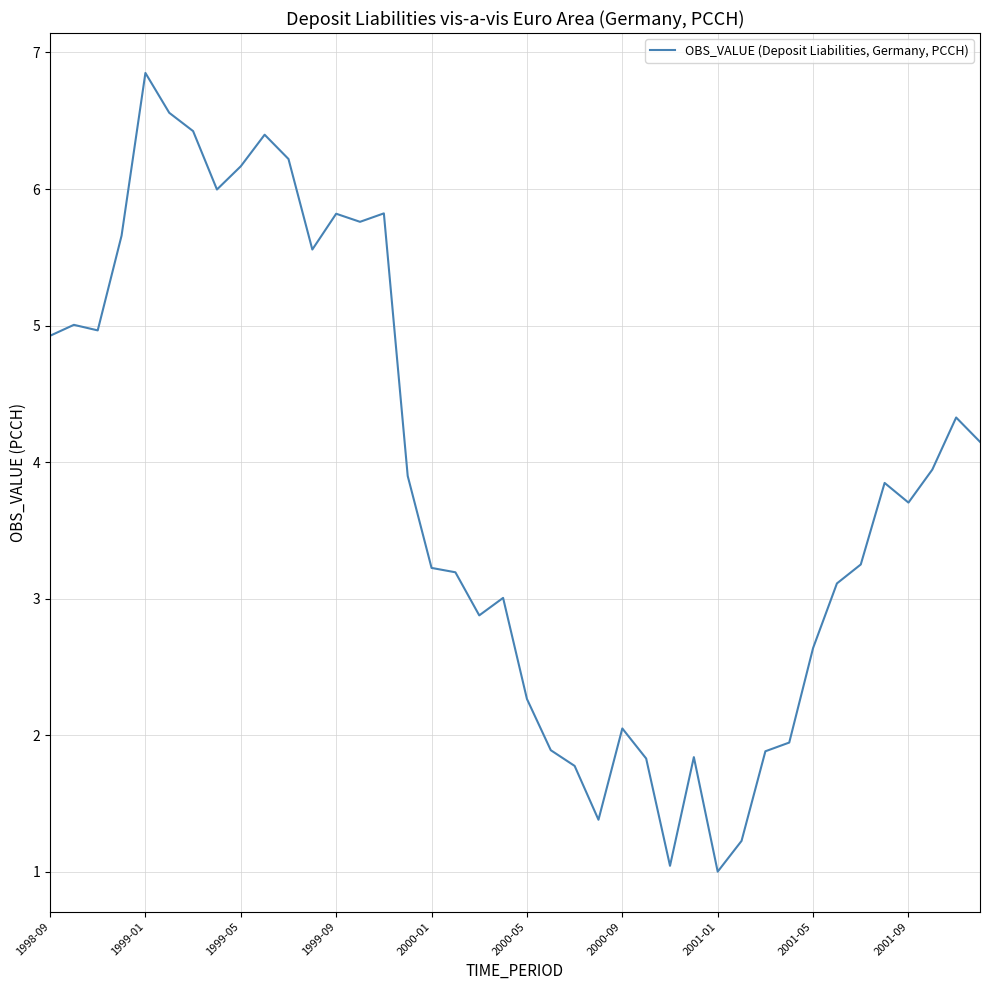

Is this an area chart (filled region under the line)?

No